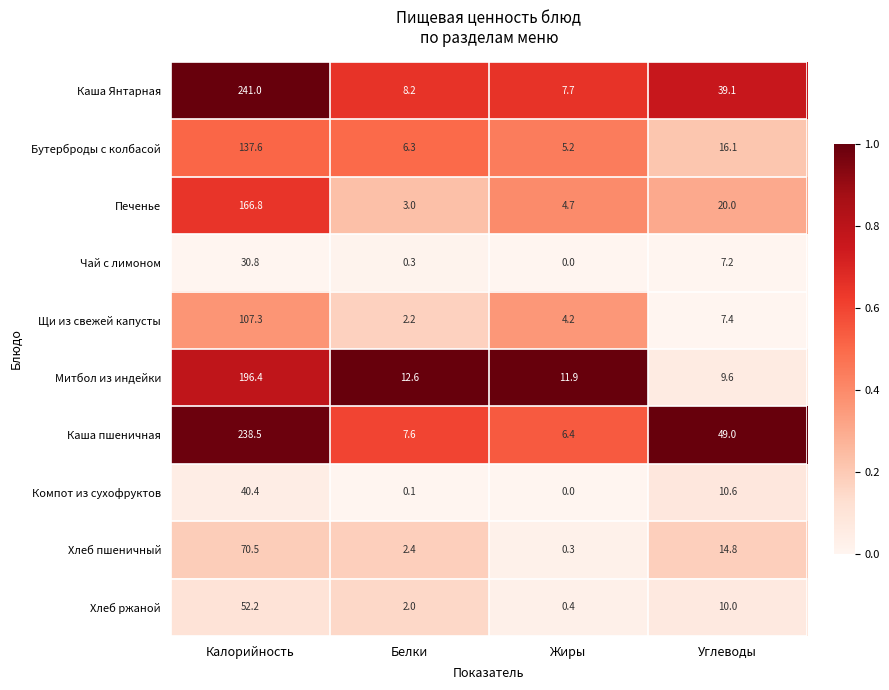

Which series has the largest total across all categories?

Каша пшеничная